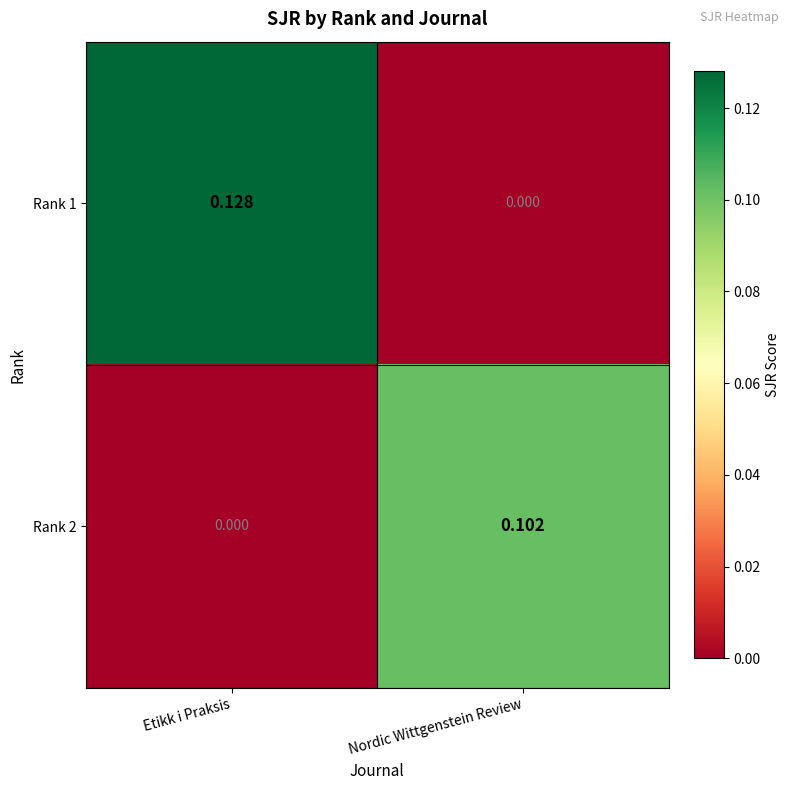

At which category is the sum across all series the highest?

Etikk i Praksis